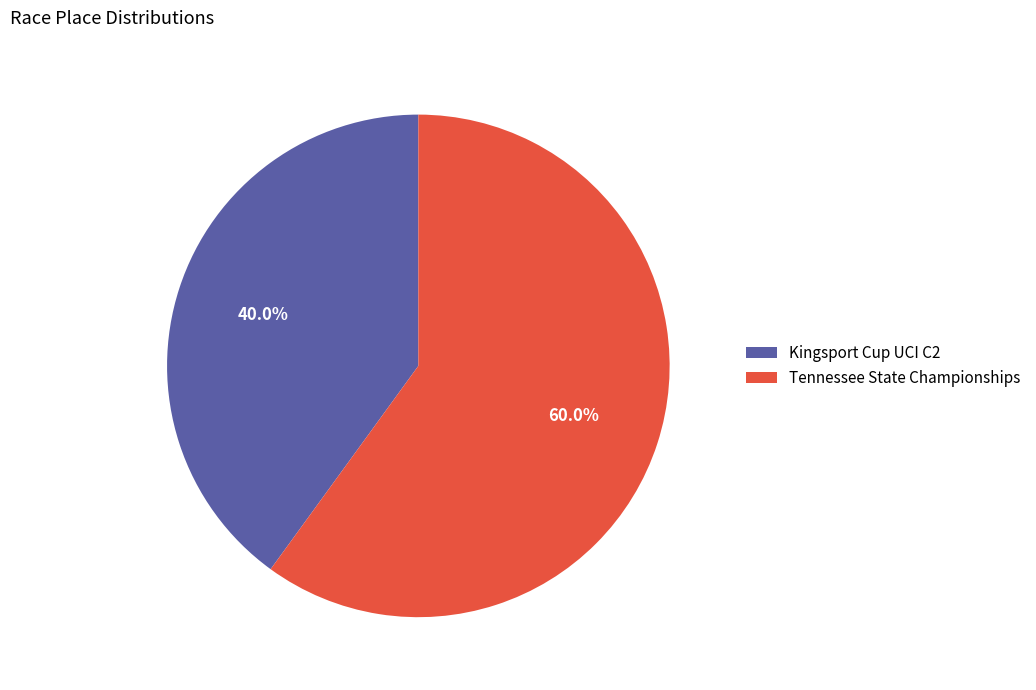

What percentage do Tennessee State Championships and Kingsport Cup UCI C2 together represent?

100.0%